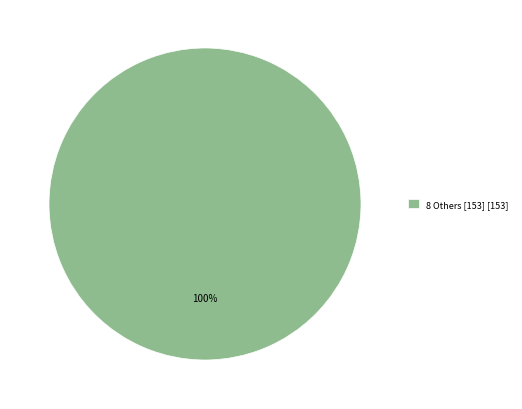

Is it true that 8 Others [153] [153] is 87% of the pie?

False